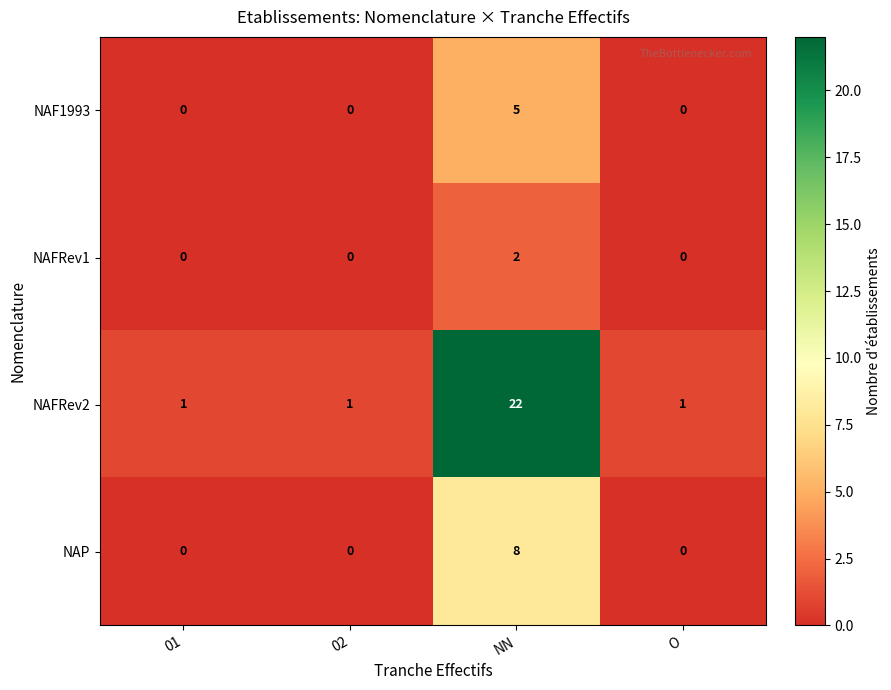

What is the difference between the NAF1993 values at NN and O?

5